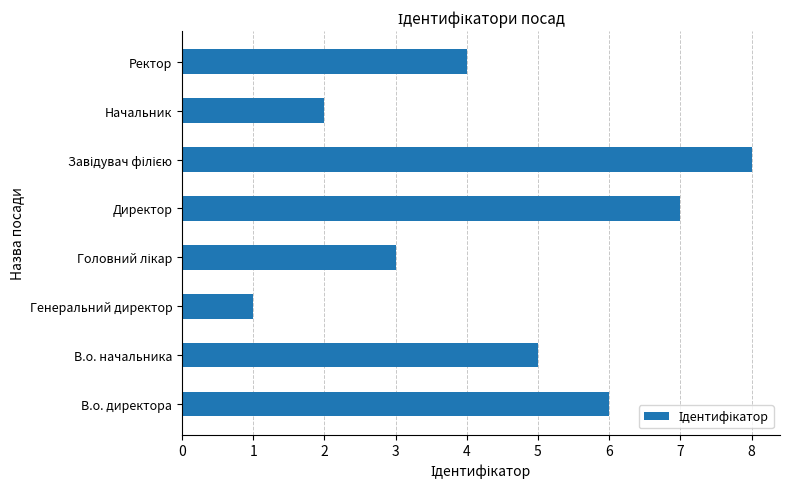

Which has a higher value, Генеральний директор or В.о. директора?

В.о. директора